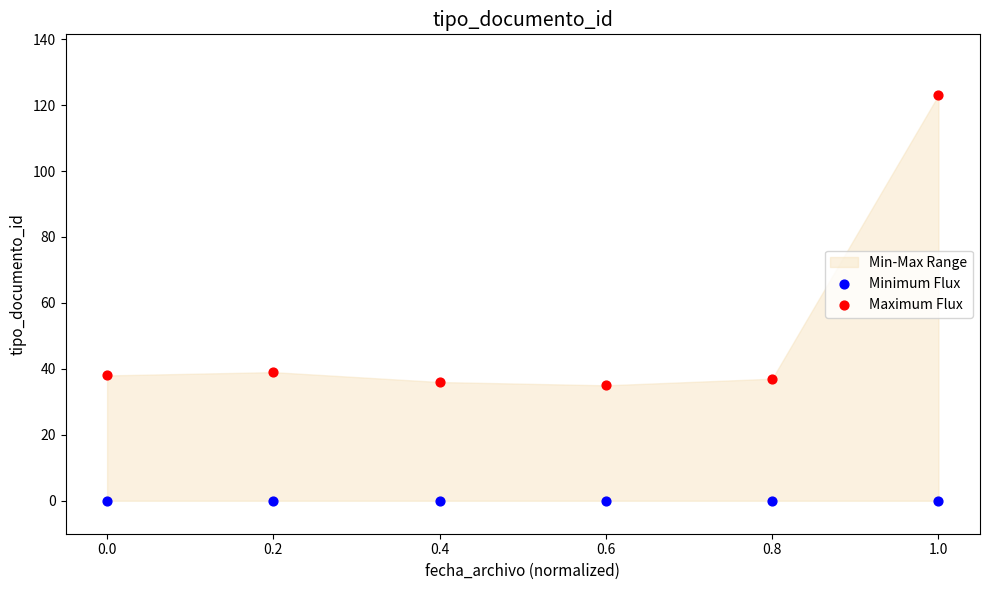

Which series contains the lowest Y value?

Minimum Flux